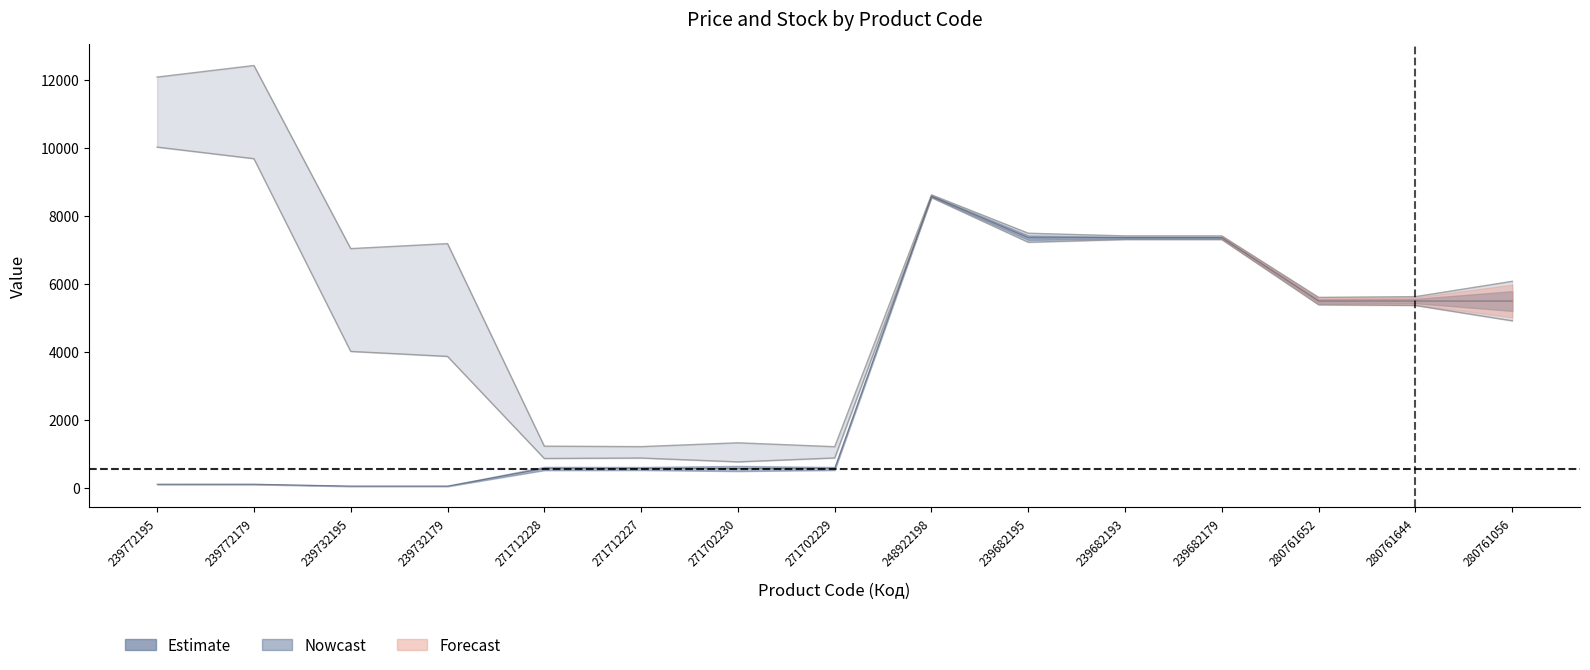

True or false: Доп. ціна and Ціна cross at least once.

False